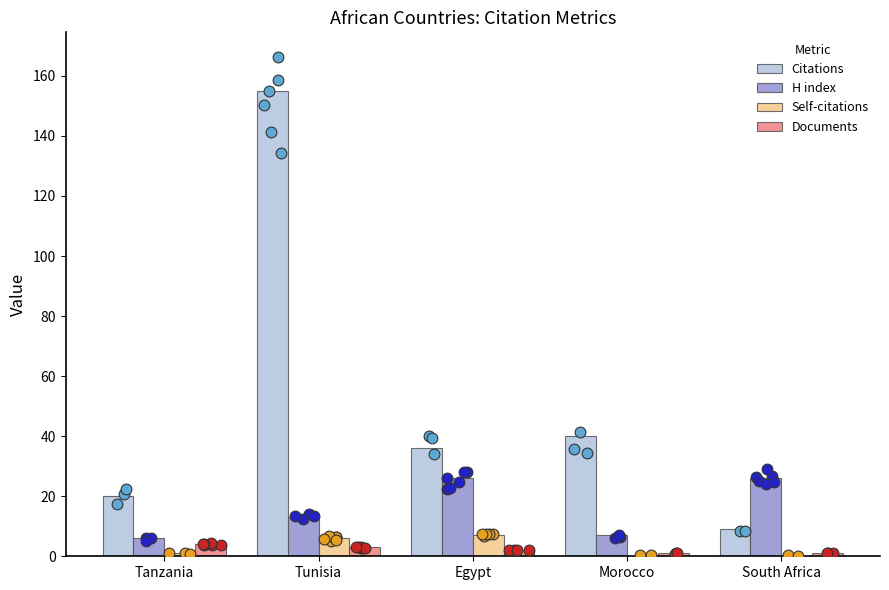

At which category is the sum across all series the highest?

Tunisia